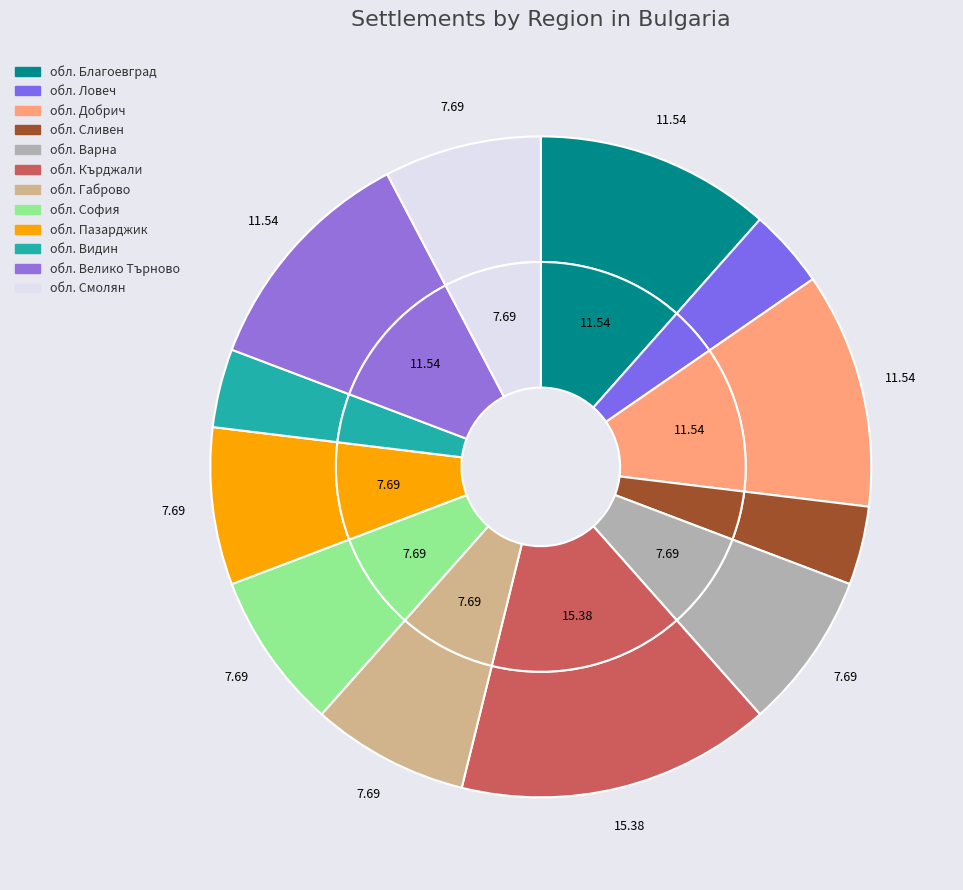

Does обл. Варна account for over 50% of the chart?

No